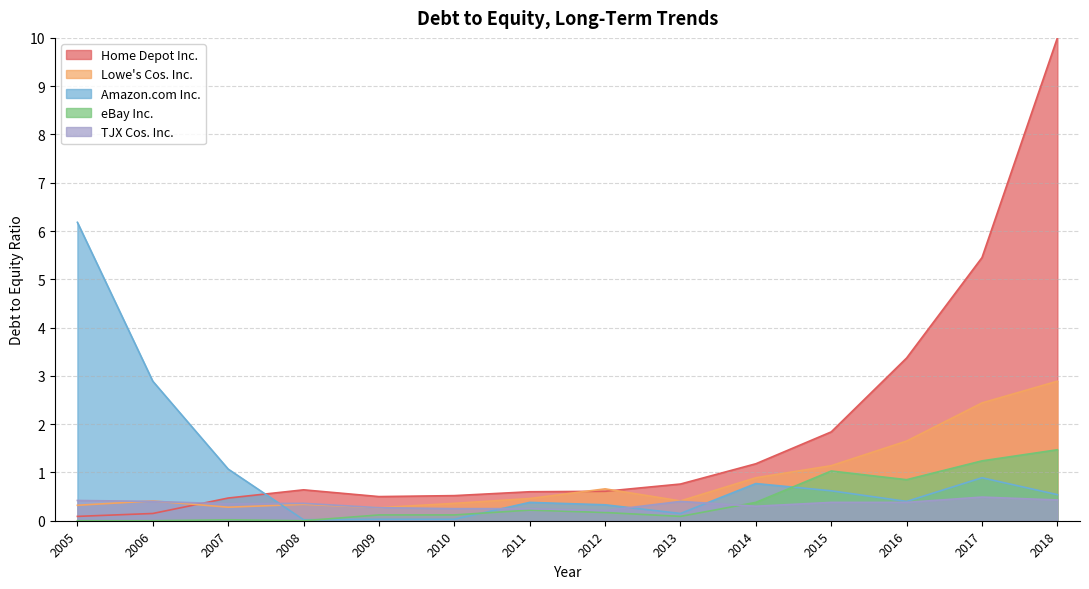

Is it true that TJX Cos. Inc. equals 0.4 at 2018?

True